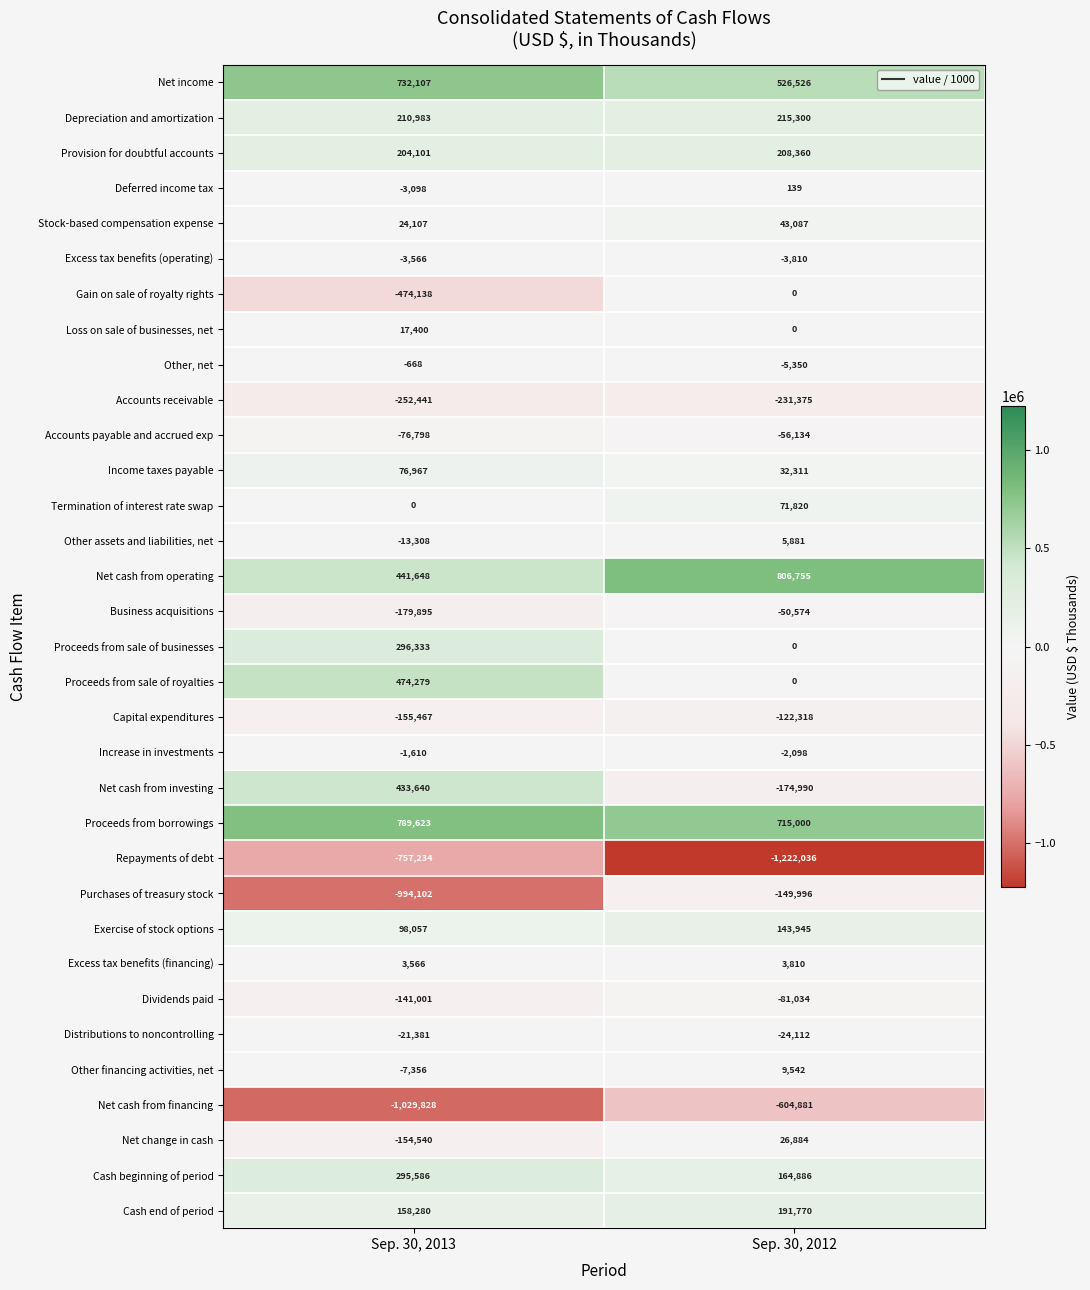

At which category is the sum across all series the highest?

Sep. 30, 2012